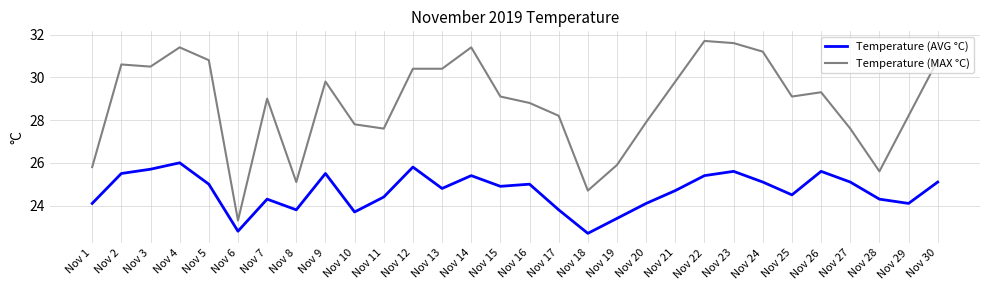

What is the difference between the Temperature (AVG °C) values at Nov 19 and Nov 30?

1.7